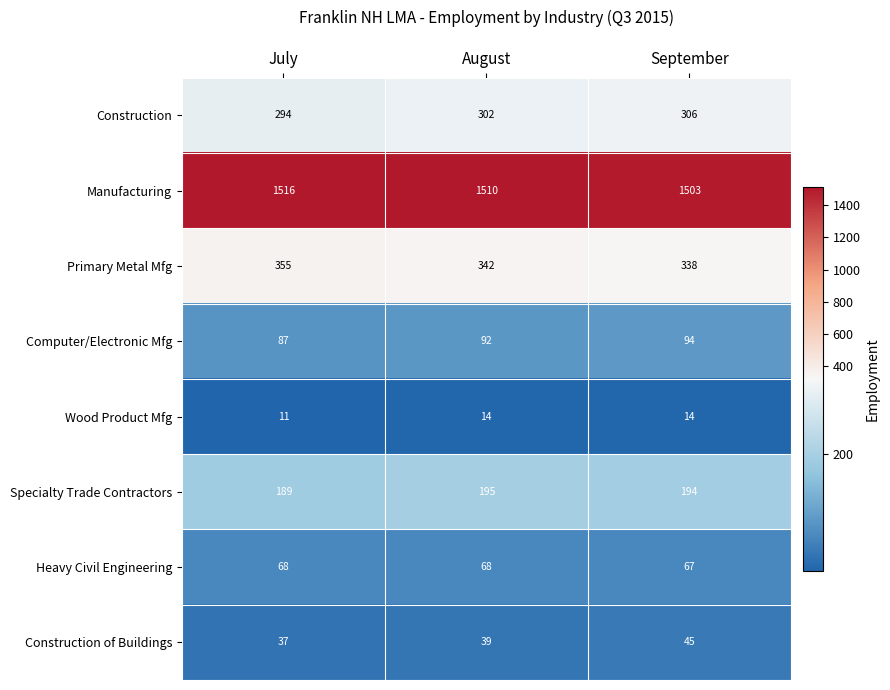

Between July and August, which series saw the biggest shift?

Primary Metal Mfg